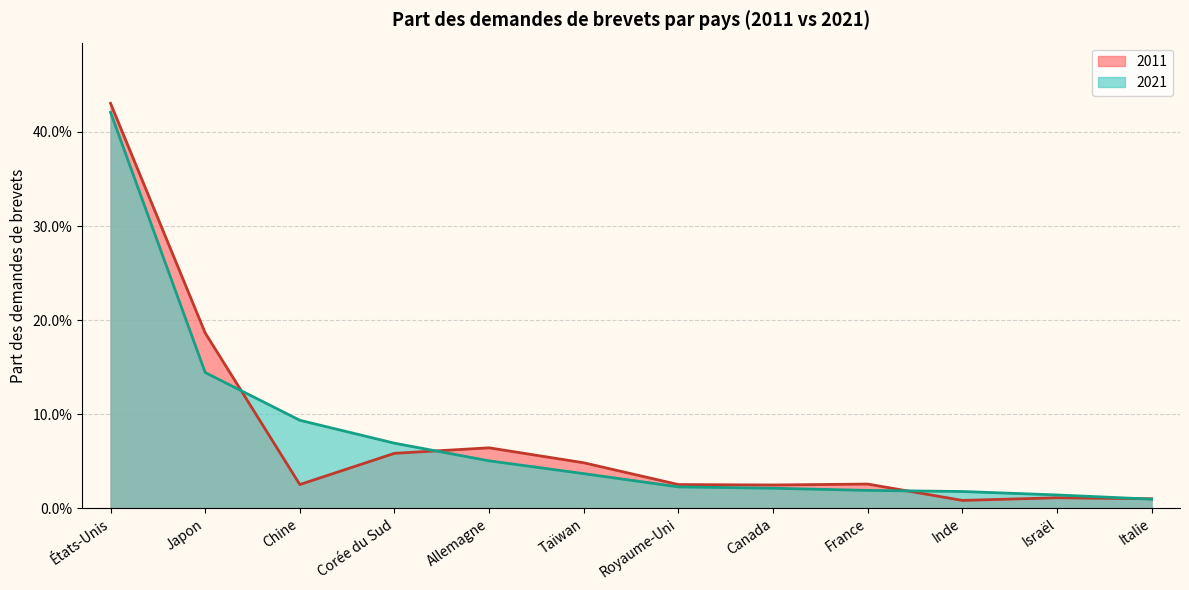

True or false: 2021 has more than 0 interior local peaks.

False